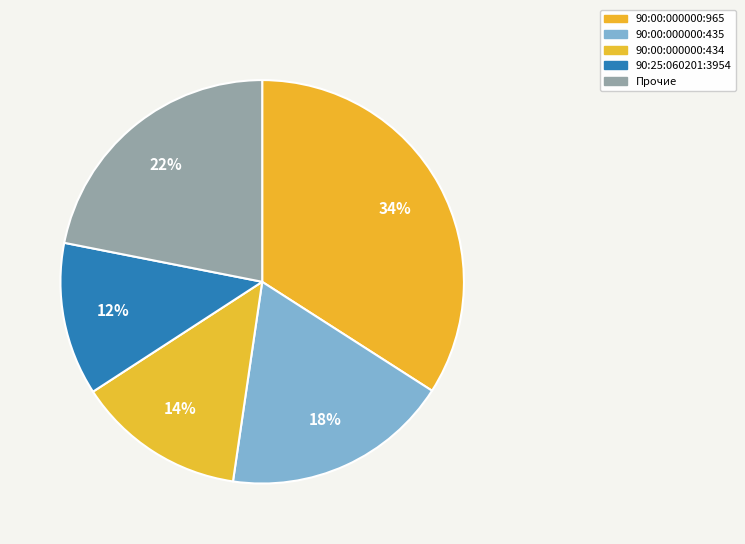

Which category has the biggest portion of the pie?

90:00:000000:965